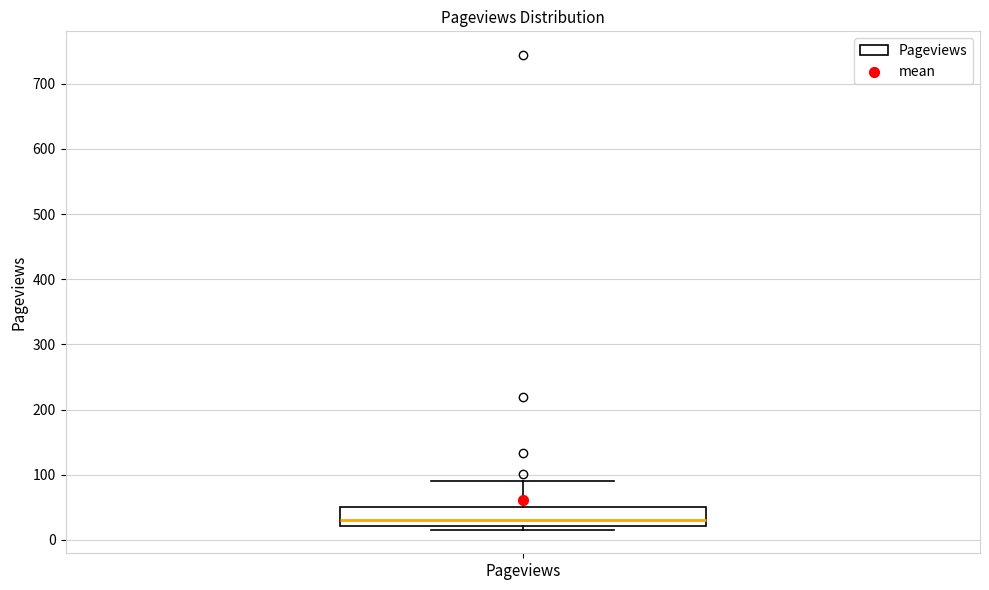

Transcribe this box plot: give where the median line is, the range the box spans, and where the two whiskers end, as read against the y-axis. The values are not printed on the chart, so give them approximately, as read against the axis.

median 30, box 20 to 50, whiskers 20 (just below the box's lower edge) to 90